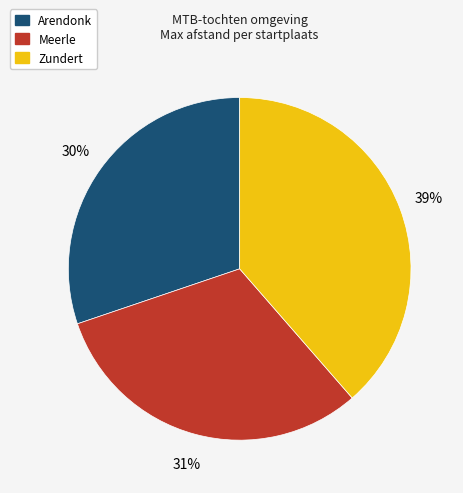

How many segments does this pie chart have?

3